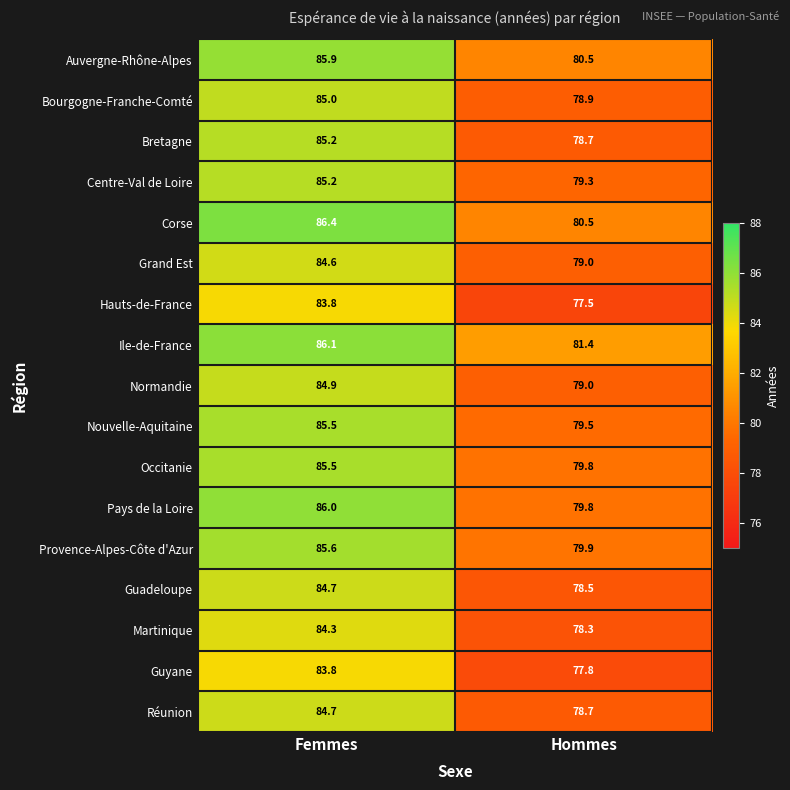

Where does the Centre-Val de Loire series first go above 85?

Femmes